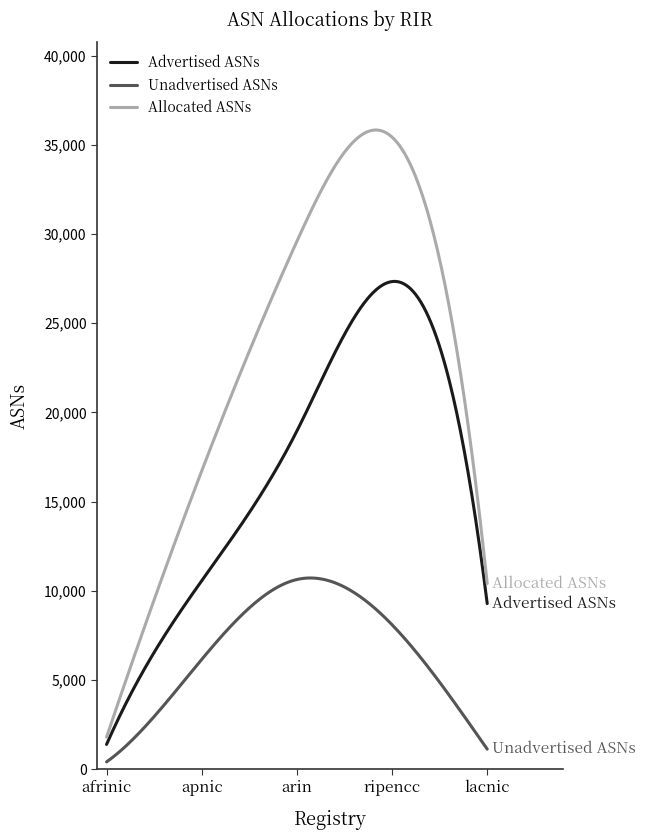

True or false: Advertised ASNs and Unadvertised ASNs intersect in this chart.

False